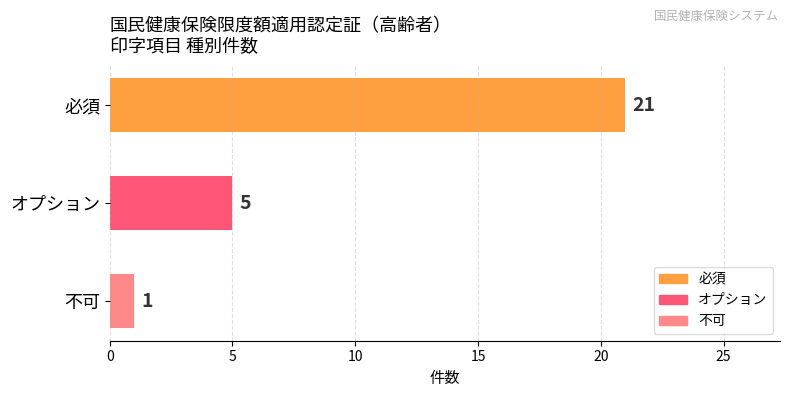

List the labels in order of value, smallest first.

不可, オプション, 必須